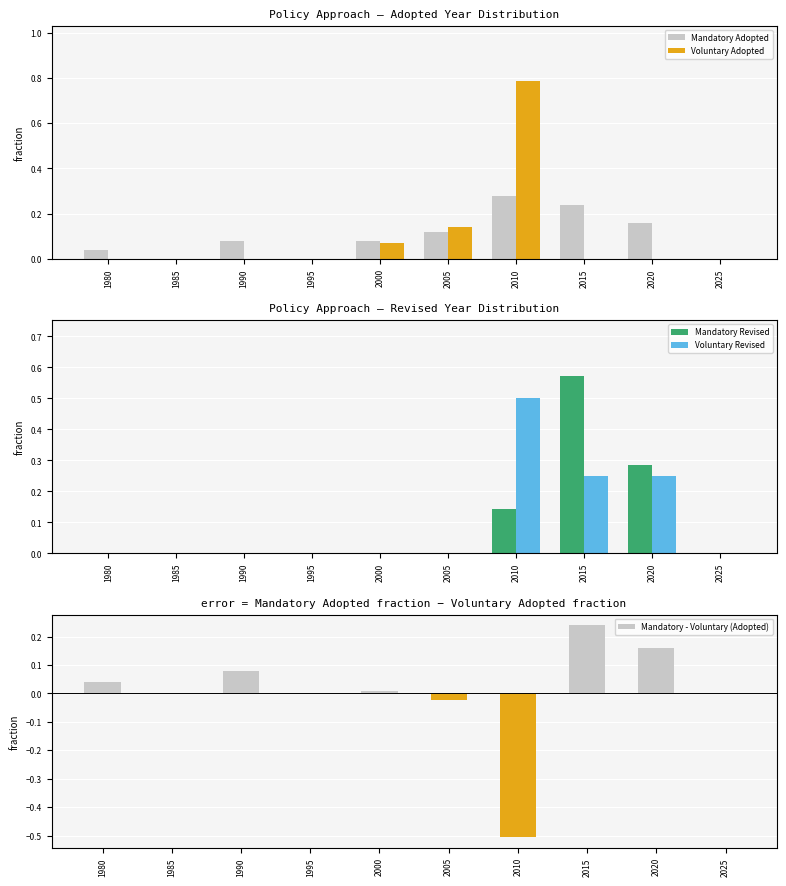

The Mandatory - Voluntary (Adopted) series shows -0.4 at 1995. True or false?

False